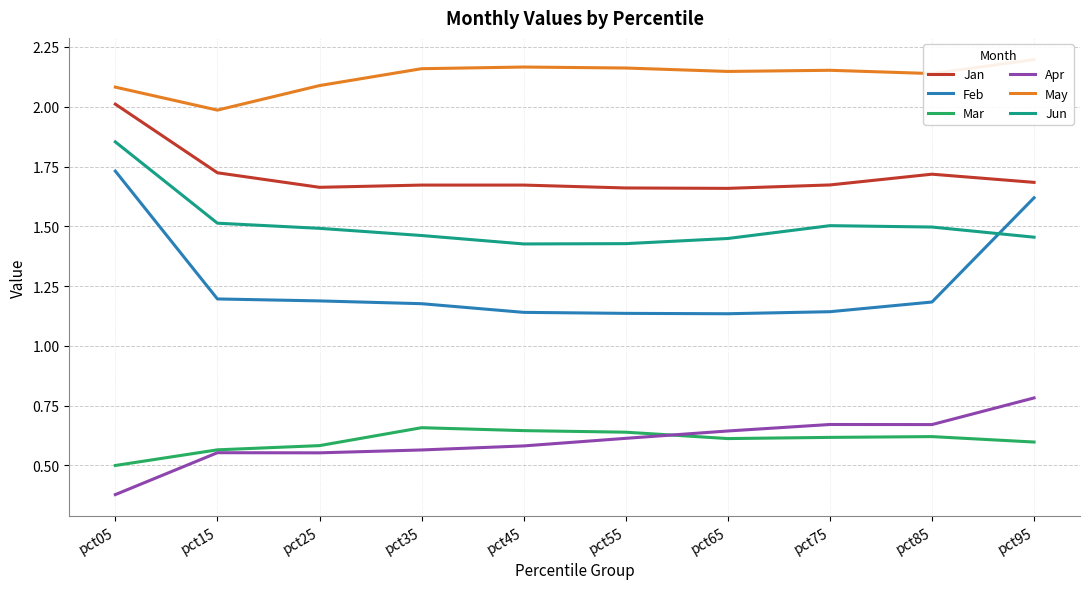

What is the value of the Apr point at the 5th from the left?

0.6